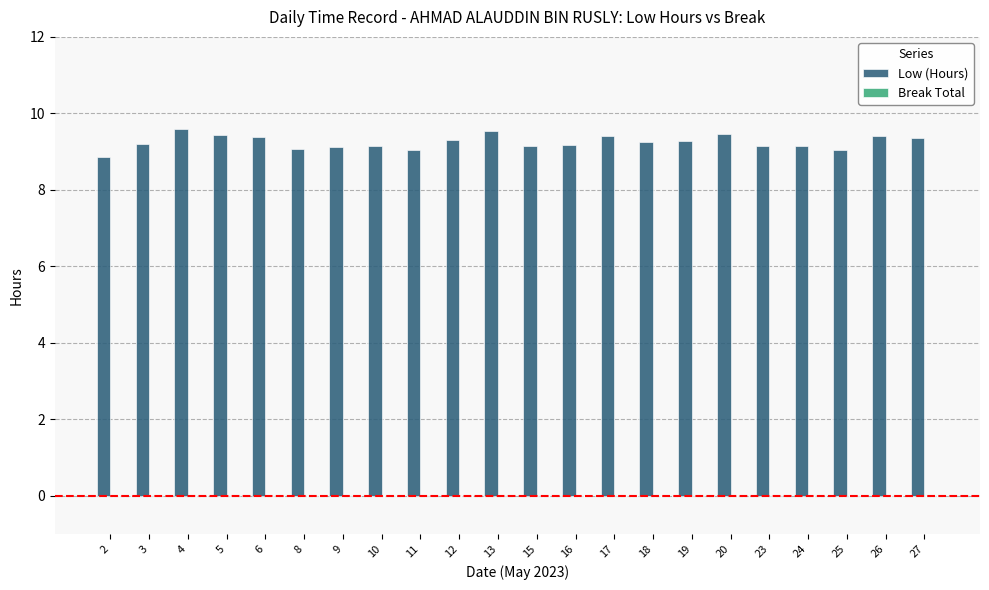

What is the difference between the values at 9 and 2?

0.3